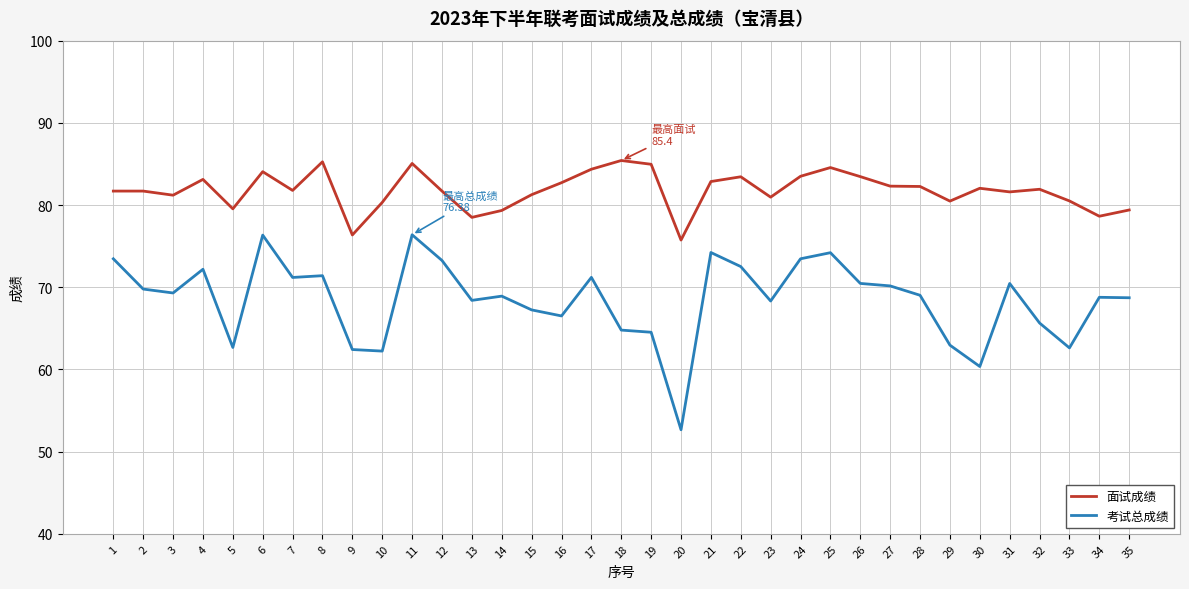

What is the difference between the maximum and minimum values in the 考试总成绩 series?

23.7